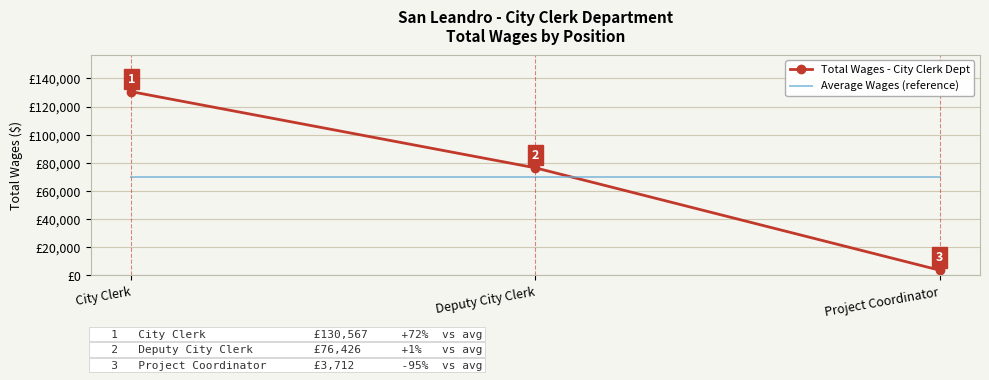

Rank the series by their maximum value, from lowest to highest.

Average Wages (reference), Total Wages - City Clerk Dept